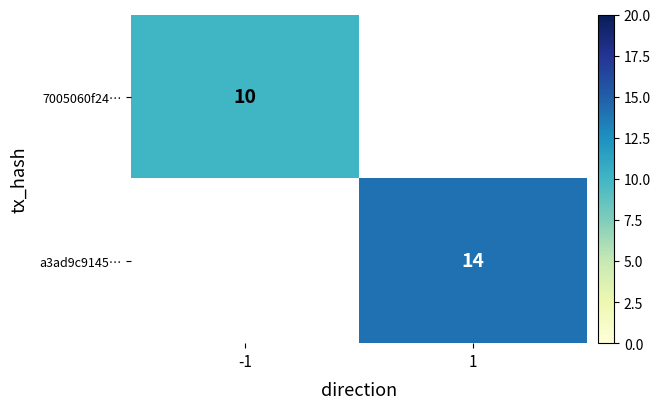

The value of 7005060f24… at -1 is 10. True or false?

True